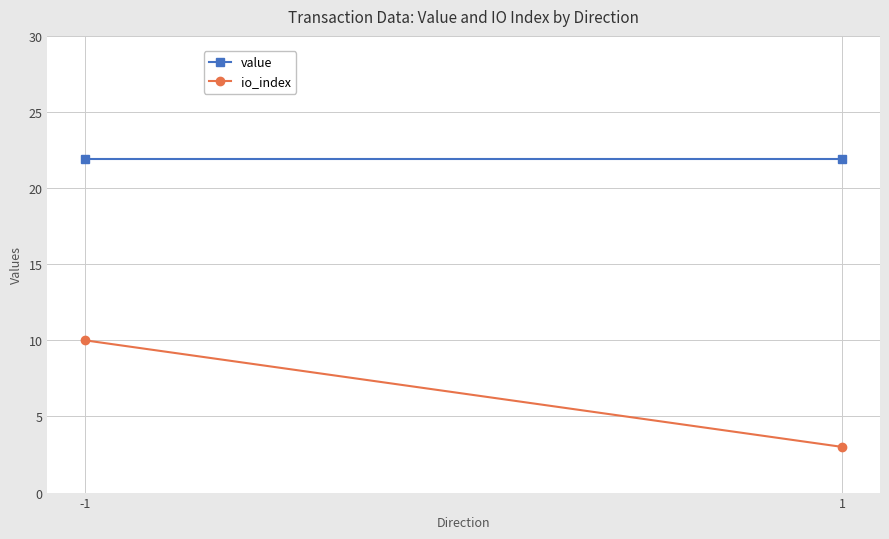

How many lines are shown in the chart?

2